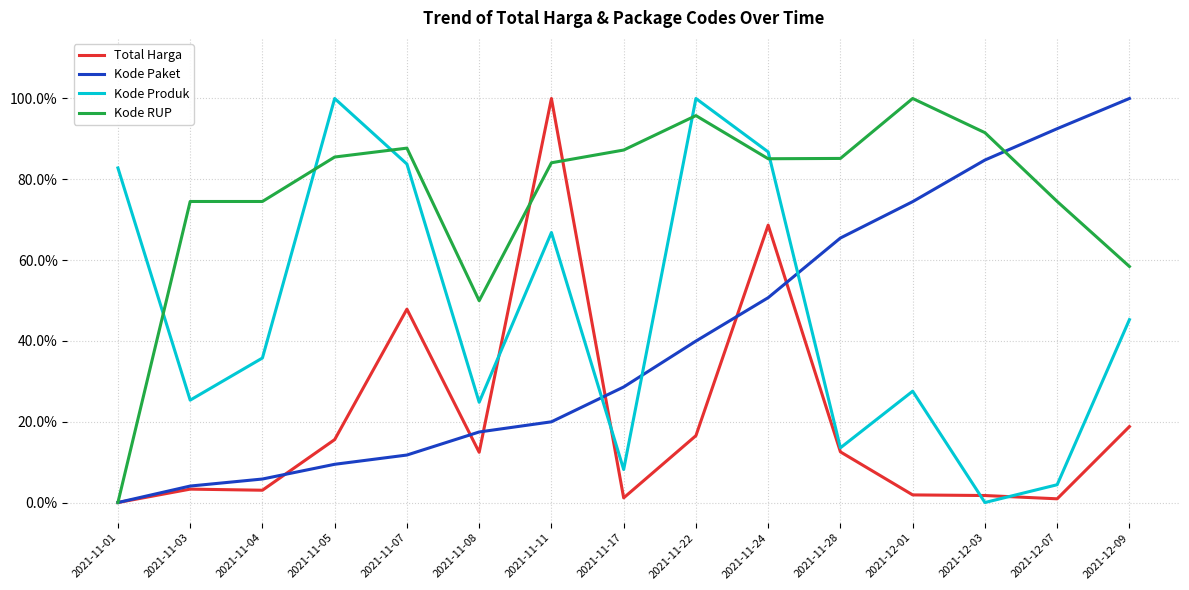

The value of Kode Paket at 2021-11-03 is 0.1. True or false?

False